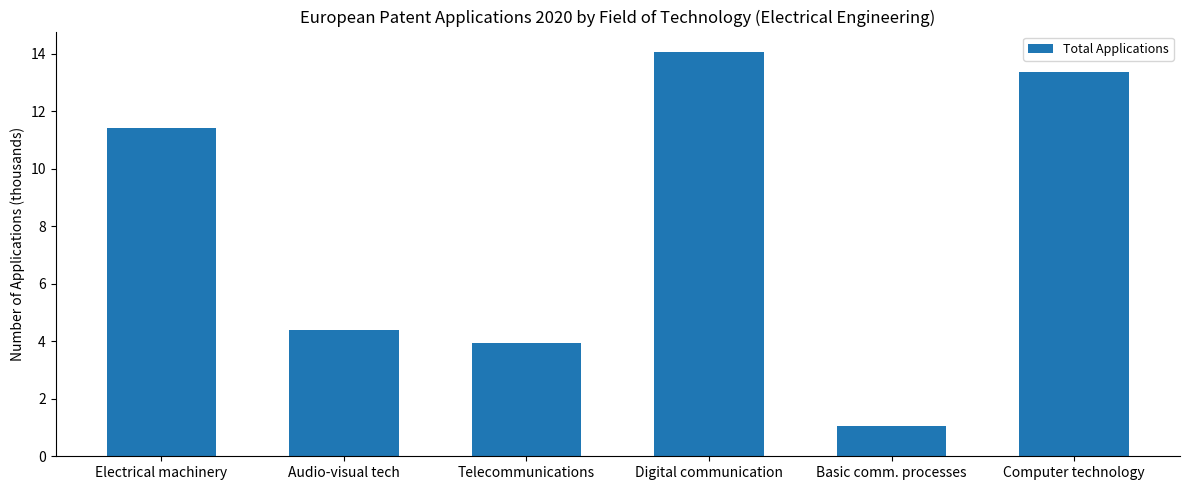

How many data points does each series have?

6